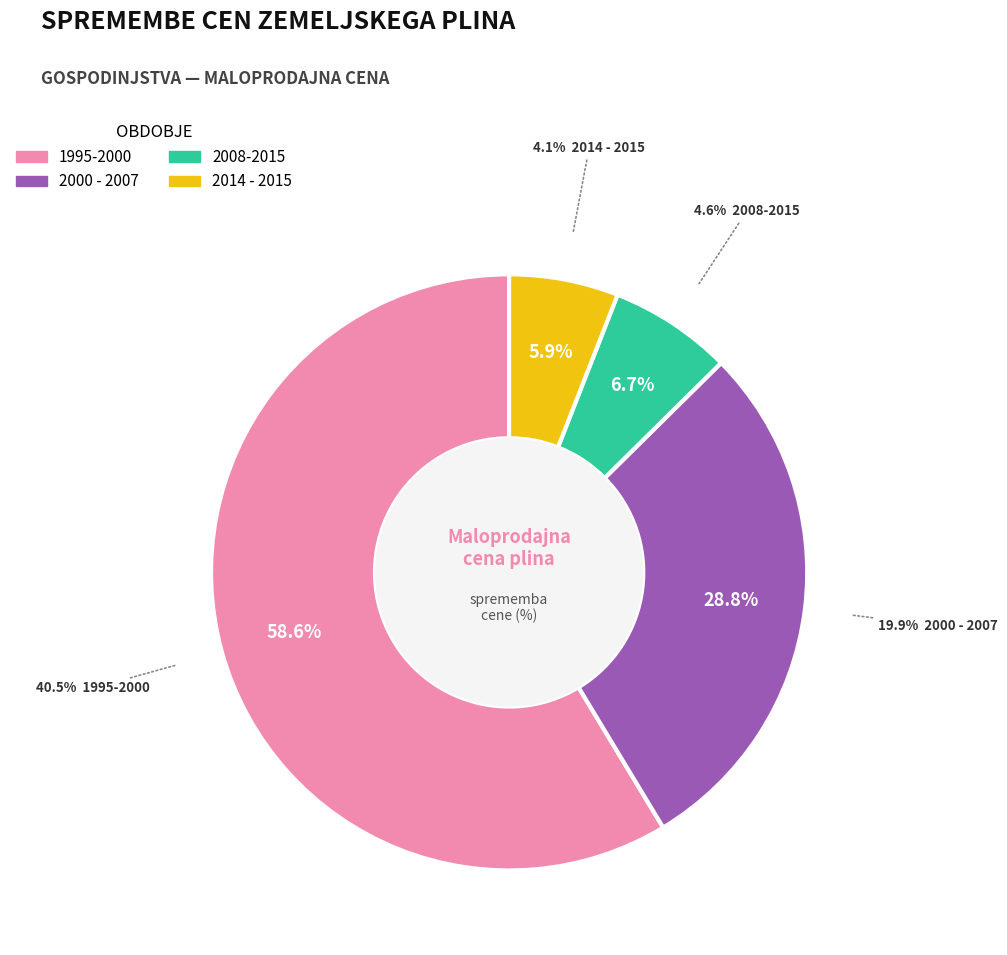

To the nearest percent, what is the difference between the 2000 - 2007 and 1995-2000 slice percentages?

30%